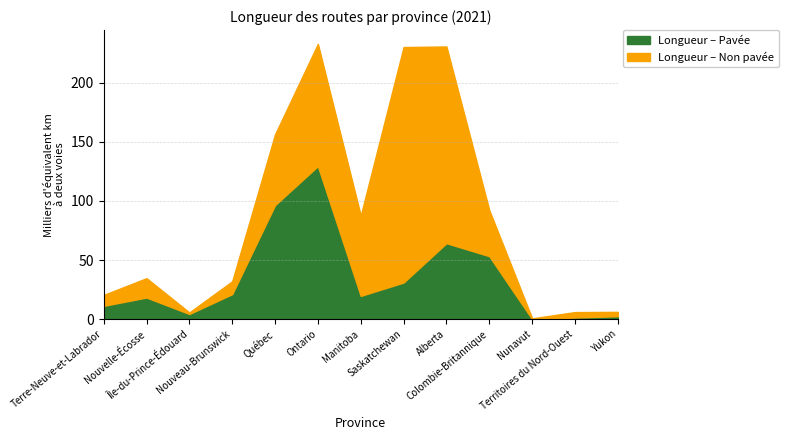

How many interior local peaks does the Longueur – Non pavée series have?

4